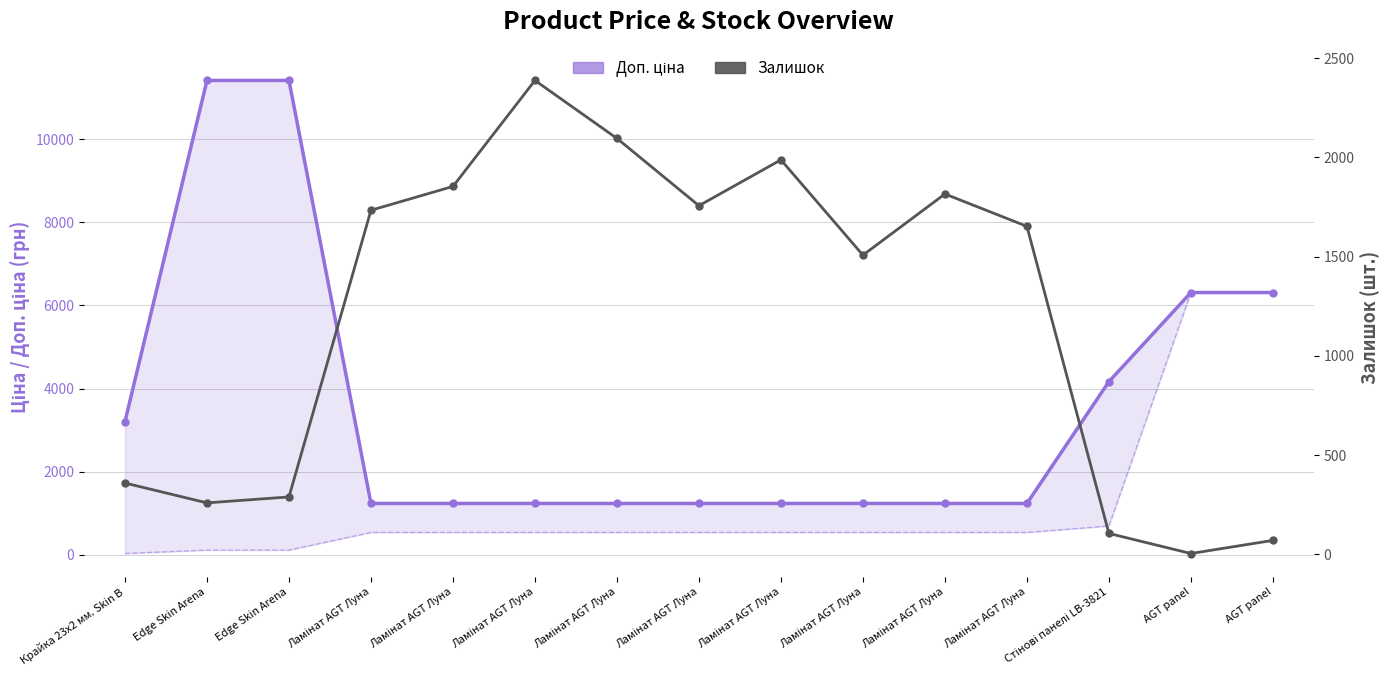

What is the approximate value of Доп. ціна at Ламінат AGT Луна?

1235.4